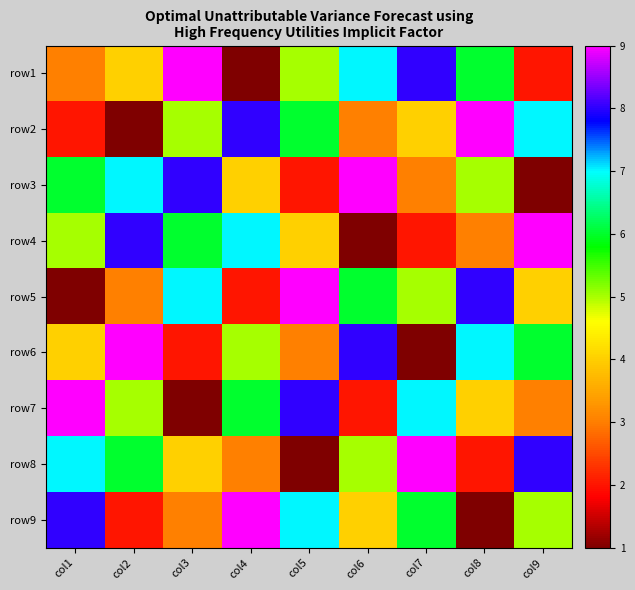

Reading left to right, extract all data points from this chart.

row1: col1=3	col2=4	col3=9	col4=1	col5=5	col6=7	col7=8	col8=6	col9=2
row2: col1=2	col2=1	col3=5	col4=8	col5=6	col6=3	col7=4	col8=9	col9=7
row3: col1=6	col2=7	col3=8	col4=4	col5=2	col6=9	col7=3	col8=5	col9=1
row4: col1=5	col2=8	col3=6	col4=7	col5=4	col6=1	col7=2	col8=3	col9=9
row5: col1=1	col2=3	col3=7	col4=2	col5=9	col6=6	col7=5	col8=8	col9=4
row6: col1=4	col2=9	col3=2	col4=5	col5=3	col6=8	col7=1	col8=7	col9=6
row7: col1=9	col2=5	col3=1	col4=6	col5=8	col6=2	col7=7	col8=4	col9=3
row8: col1=7	col2=6	col3=4	col4=3	col5=1	col6=5	col7=9	col8=2	col9=8
row9: col1=8	col2=2	col3=3	col4=9	col5=7	col6=4	col7=6	col8=1	col9=5